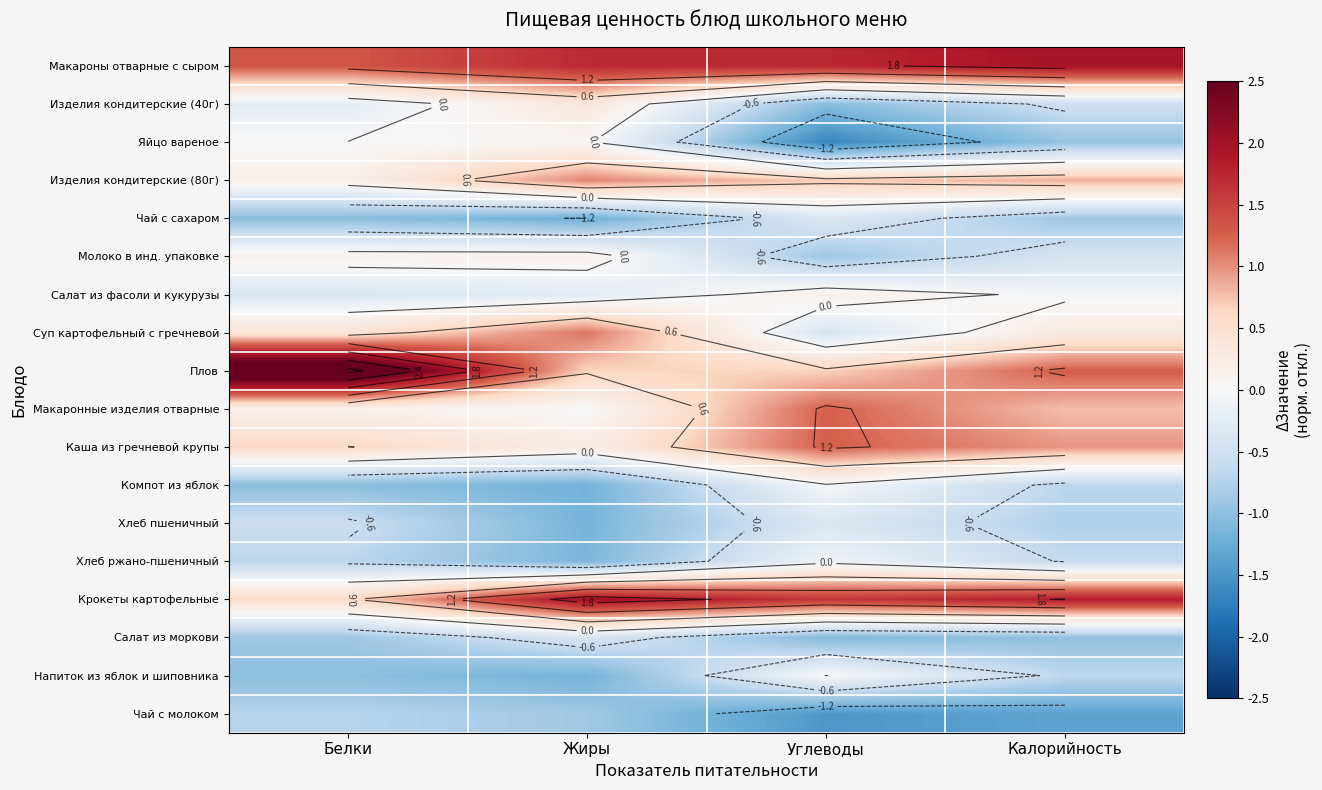

Count the number of categories in the chart.

4